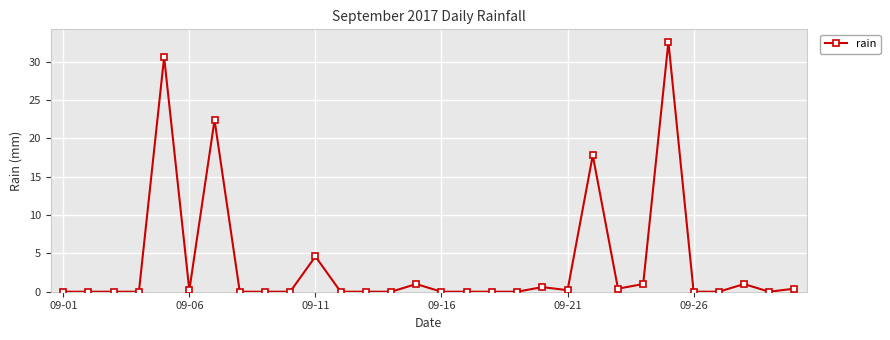

Reading right to left, list all the values displayed in this chart.

0.4	0.0	1.0	0.0	0.0	32.6	1.0	0.4	17.8	0.2	0.6	0.0	0.0	0.0	0.0	1.0	0.0	0.0	0.0	4.6	0.0	0.0	0.0	22.4	0.2	30.6	0.0	0.0	0.0	0.0